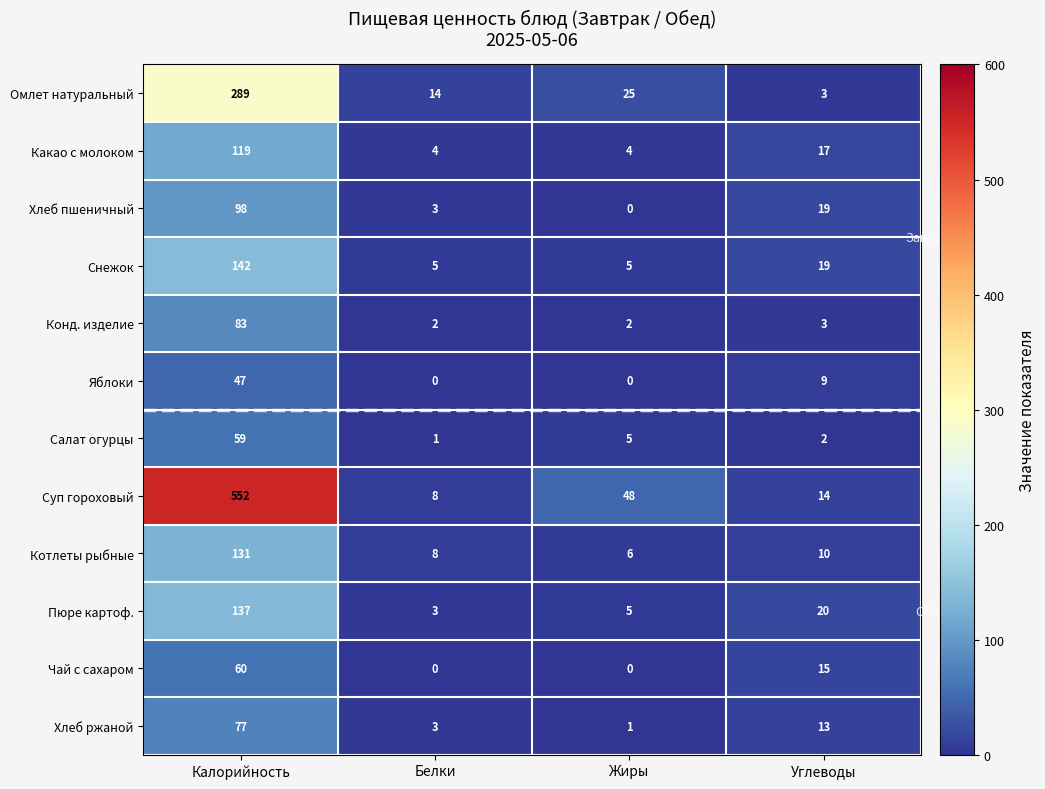

Which category has the highest value in the Омлет натуральный series?

Калорийность